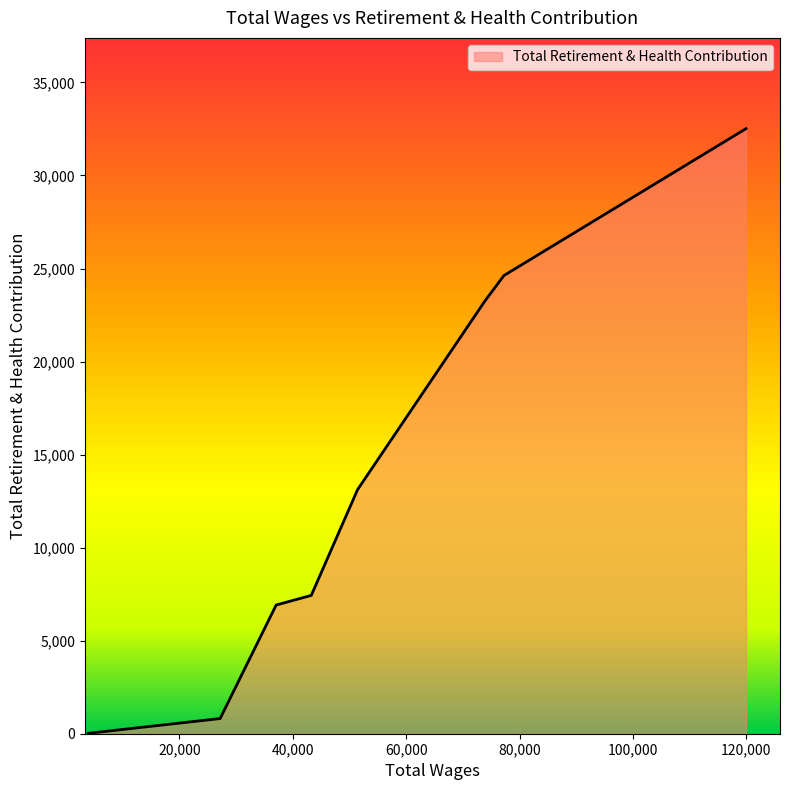

How many values are below 13121?

4